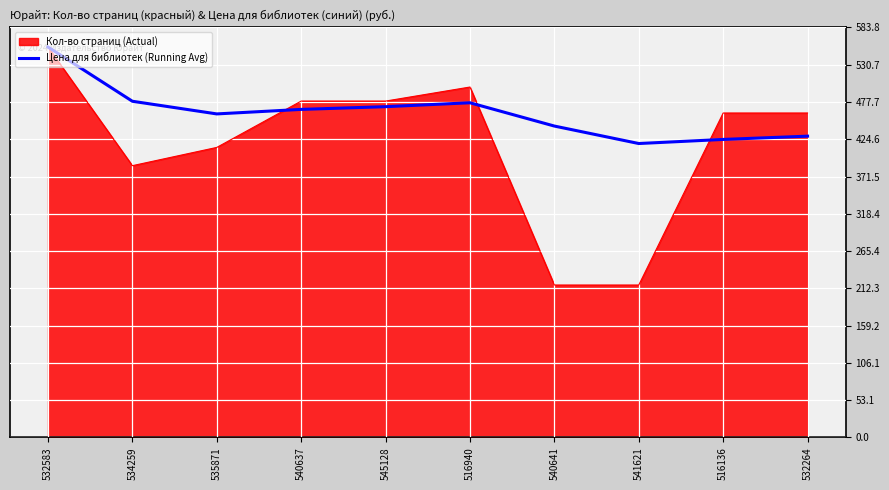

Which series has the largest range (max minus min)?

Кол-во страниц (Actual)